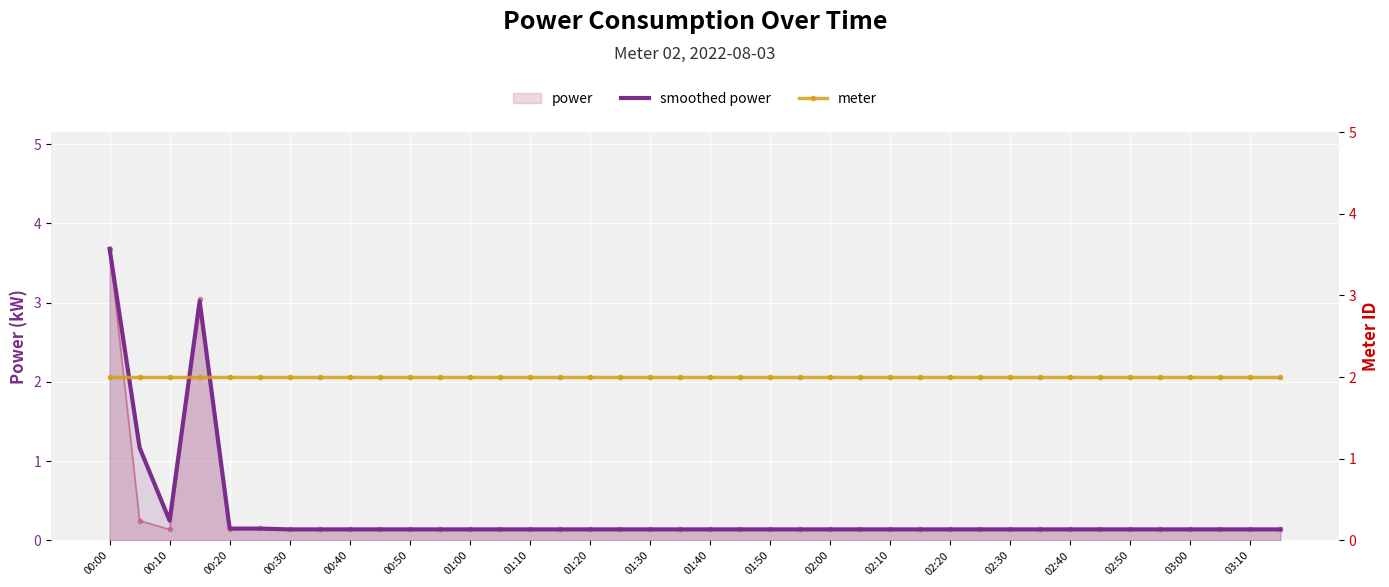

Which series has the largest total across all categories?

meter